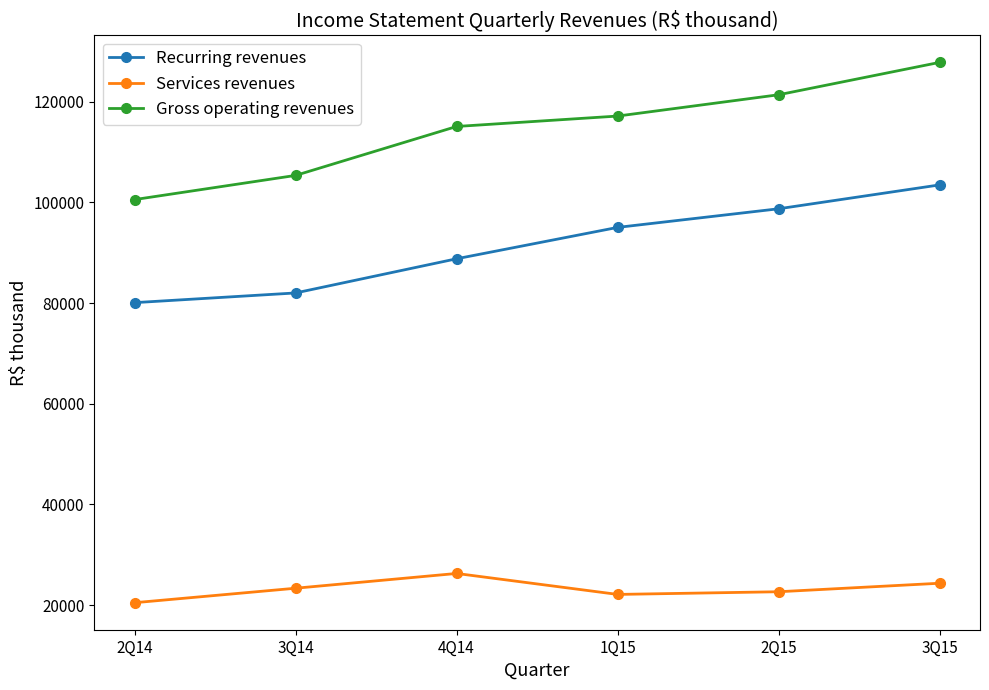

How many lines are shown in the chart?

3